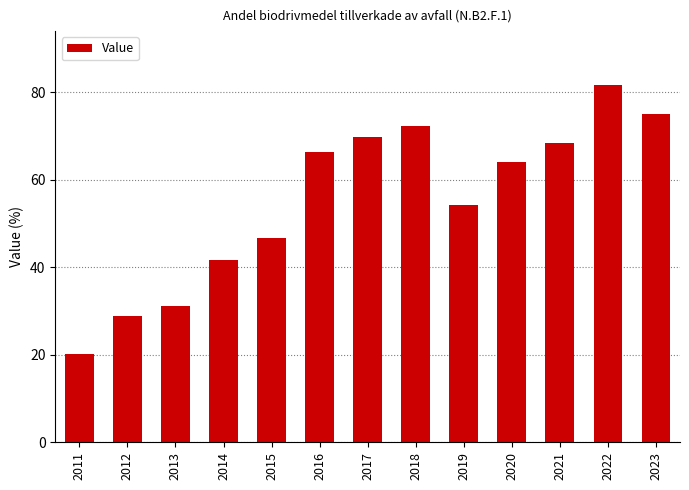

Approximately how many times larger is the value at 2018 compared to 2015?

1.5